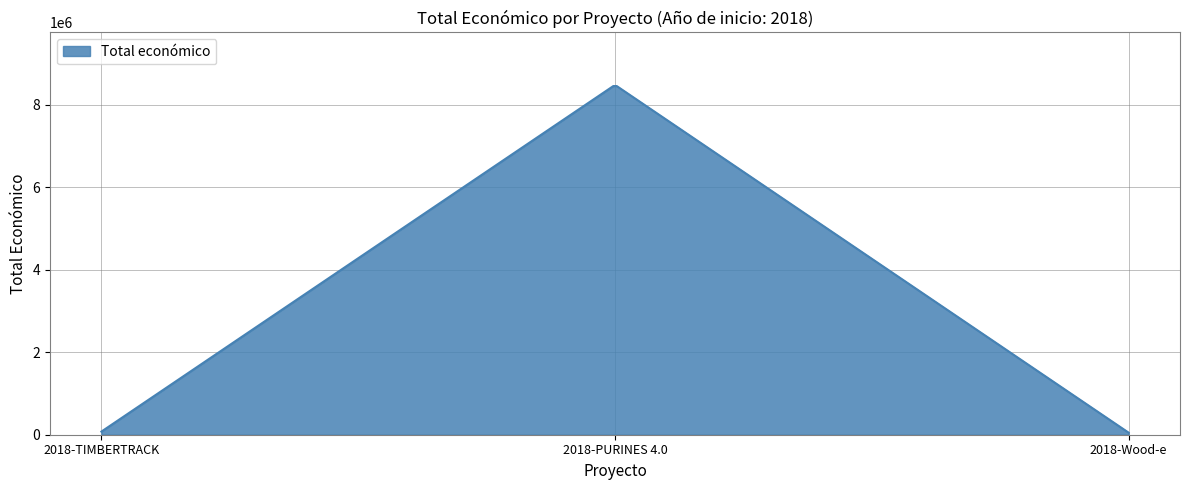

What is the maximum value shown in the chart?

8456873.8